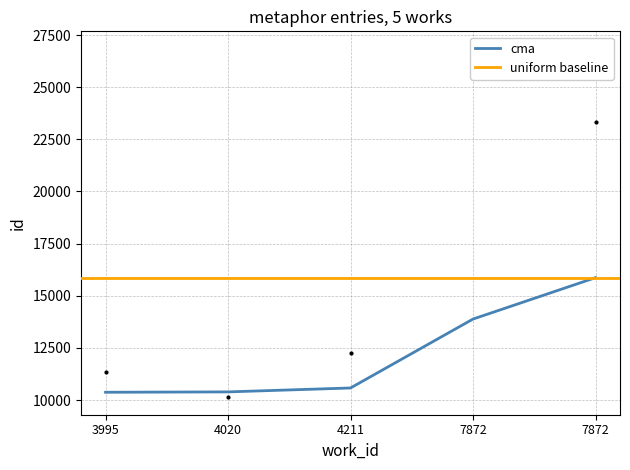

What is the change in value from 7872 to 7872?

-3506.4